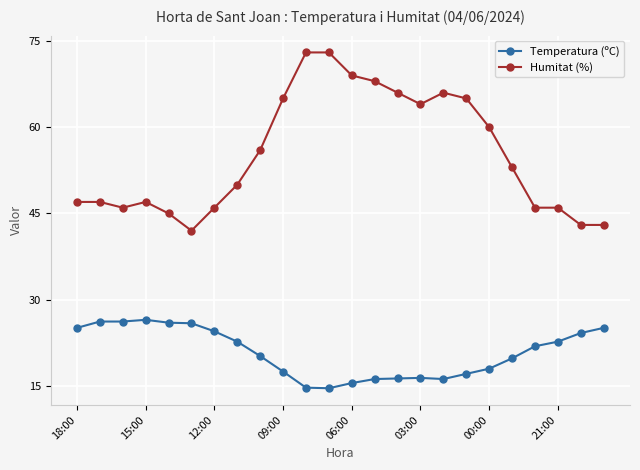

True or false: Humitat (%) and Temperatura (ºC) cross at least once.

False